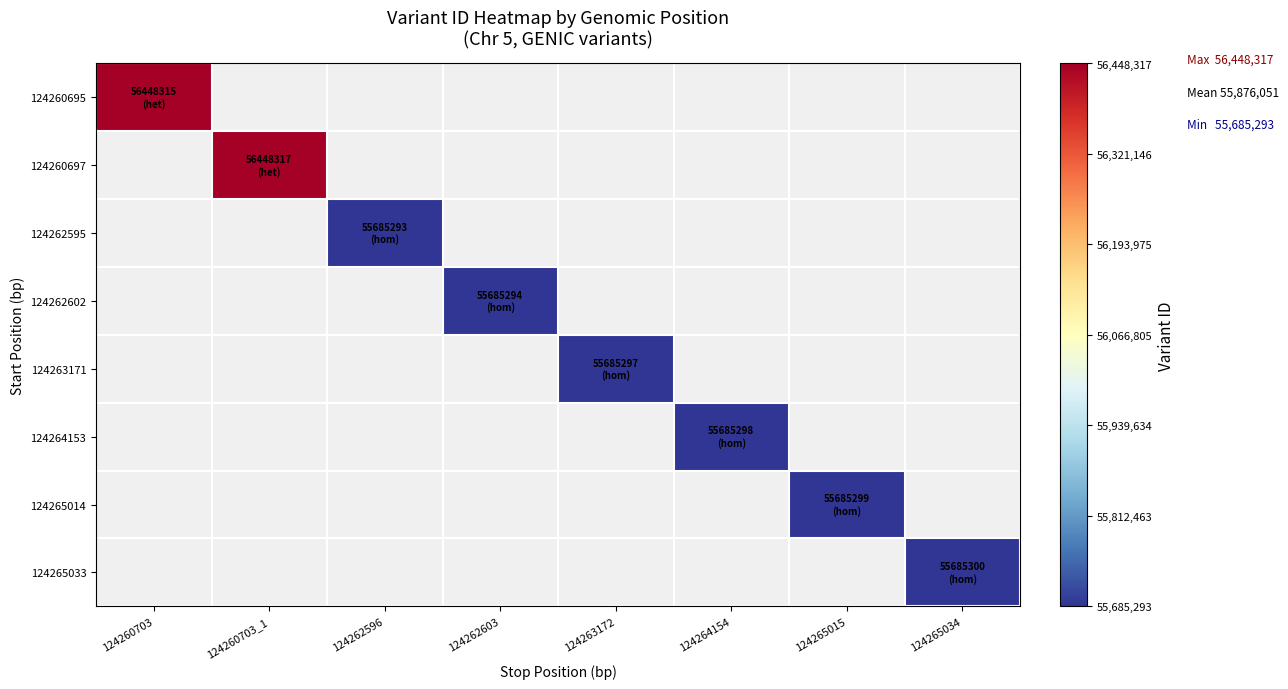

Count the number of data series in this chart.

8